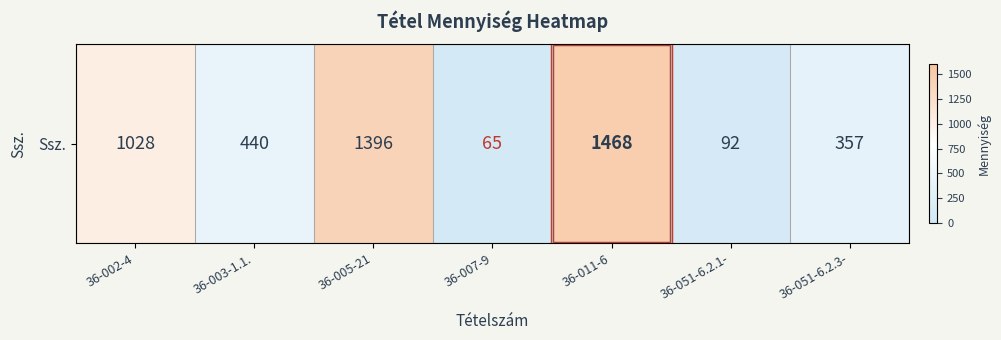

Rank the categories by value from highest to lowest.

36-011-6, 36-005-21, 36-002-4, 36-003-1.1., 36-051-6.2.3-, 36-051-6.2.1-, 36-007-9